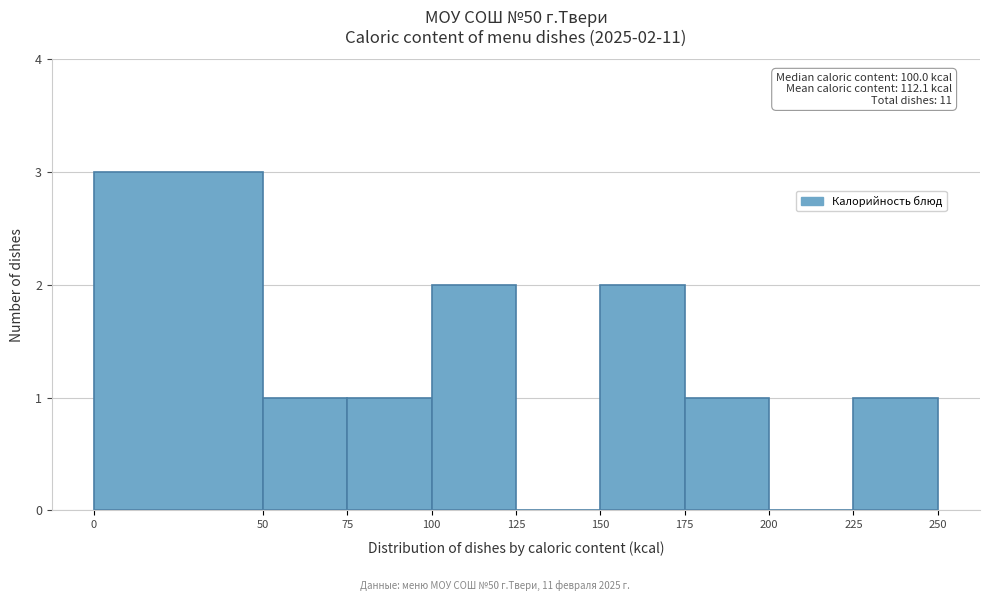

Which range on the x-axis has the tallest bar?

0 to 50